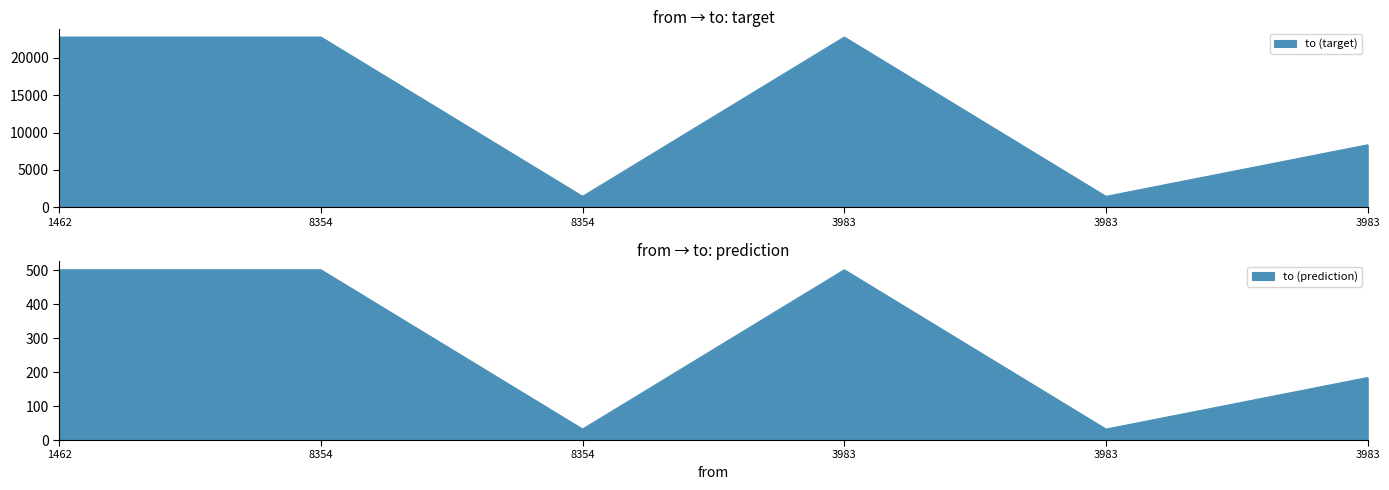

At which category does the chart reach its peak across all series?

1462